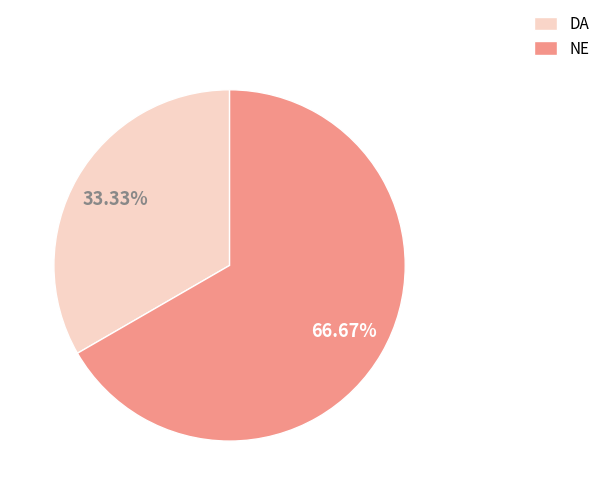

Do DA and NE together represent more than half of the pie?

Yes